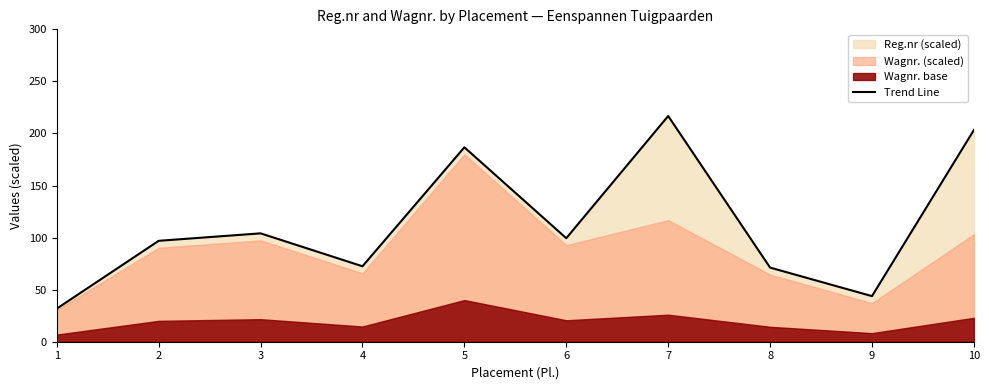

Reading left to right, list all the values displayed in this chart.

31.8	96.9	104.1	72.5	186.7	99.4	216.8	71.2	43.8	203.3